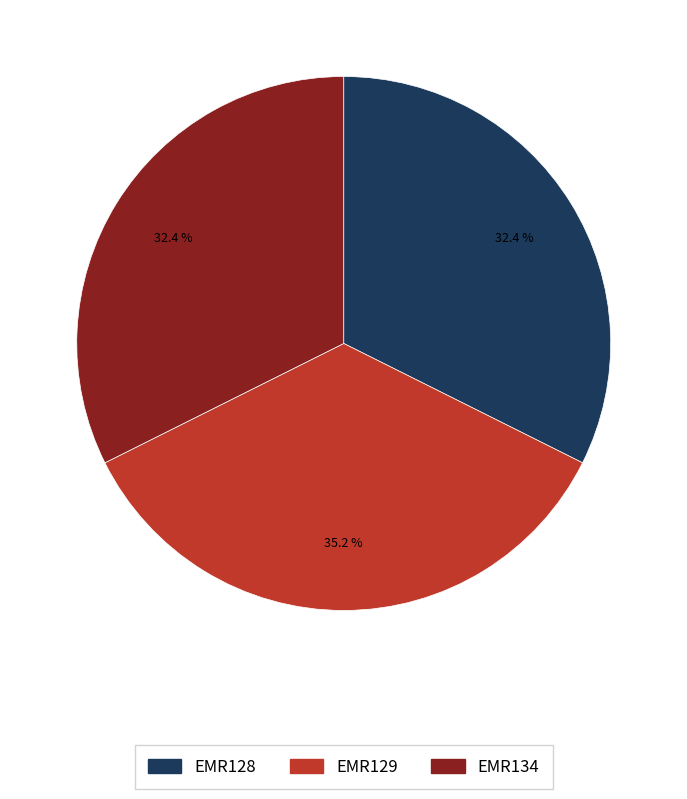

What is the ratio of the value at EMR129 to the value at EMR134?

1.1